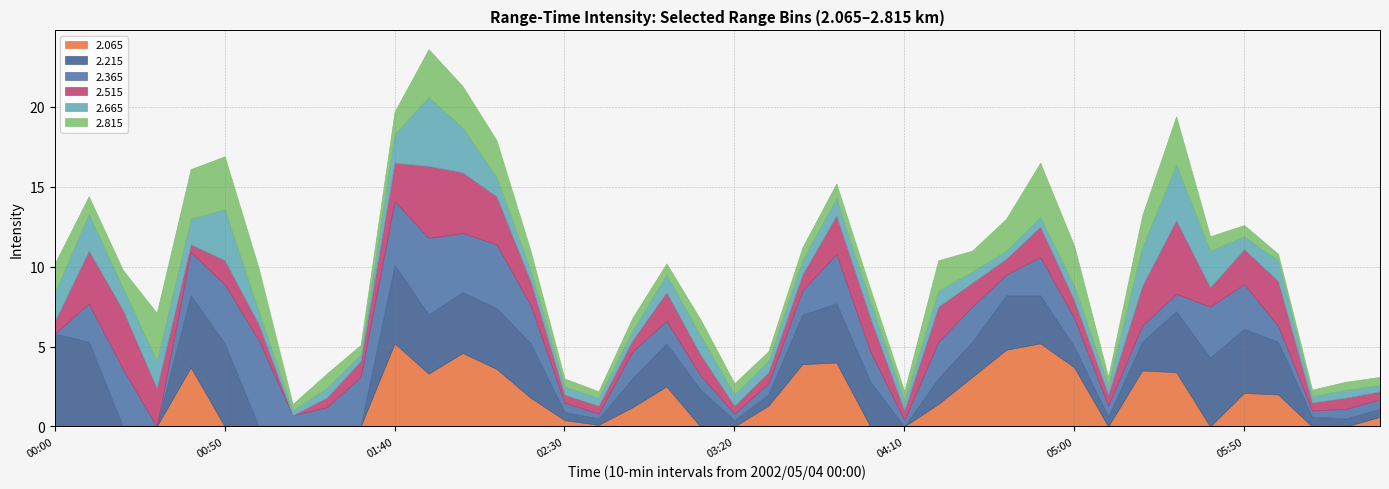

What is the highest value of the 2.065 series?

5.2